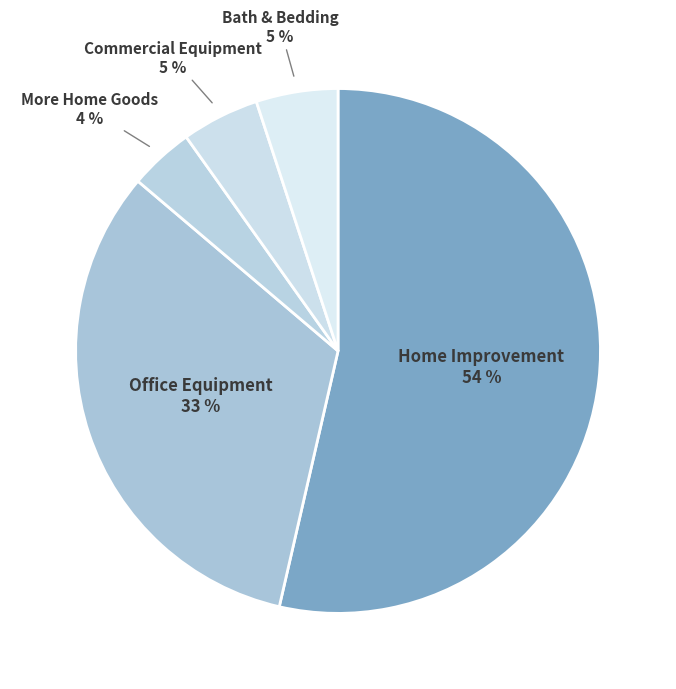

Count the number of slices in the pie.

5